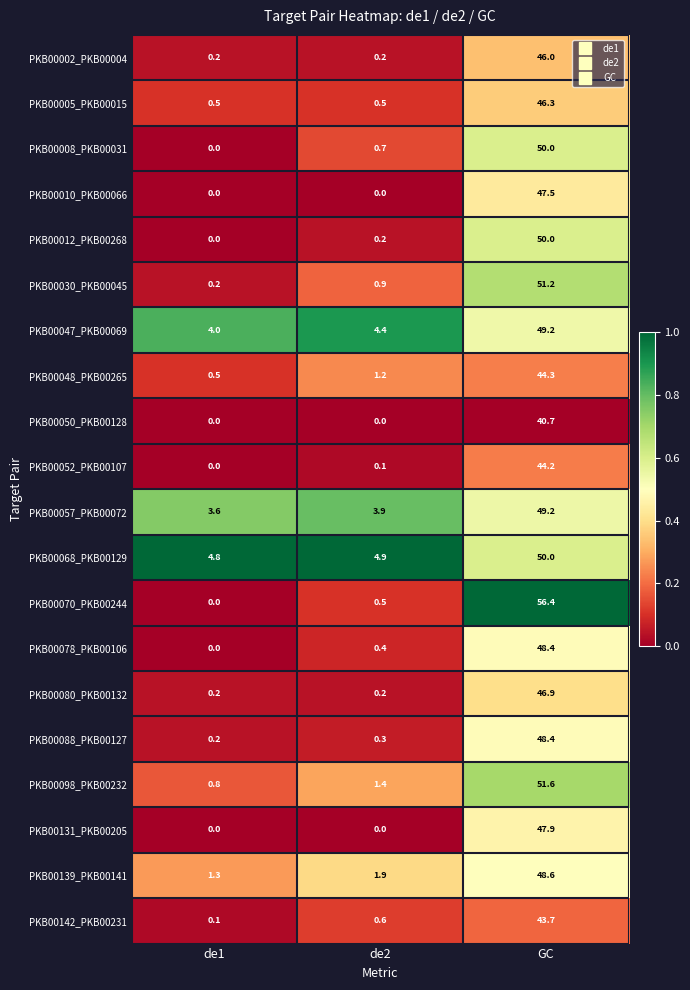

What is the total value across all series at de2?

22.3